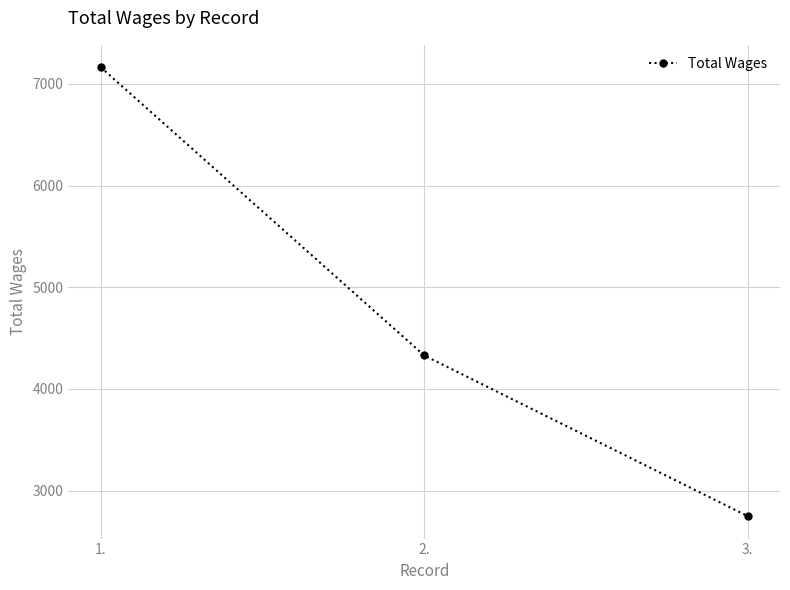

The value at 3. is 2748. True or false?

True